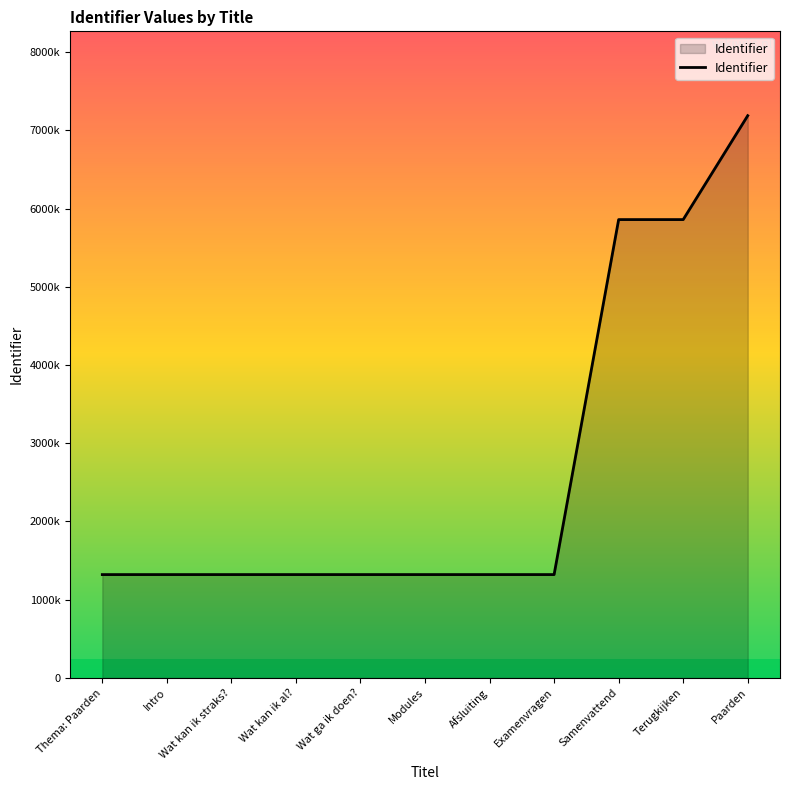

Reading left to right, list all the values displayed in this chart.

Thema: Paarden=1321506	Intro=1321507	Wat kan ik straks?=1321511	Wat kan ik al?=1321520	Wat ga ik doen?=1321517	Modules=1321519	Afsluiting=1321531	Examenvragen=1321532	Samenvattend=5858692	Terugkijken=5858698	Paarden=7186789